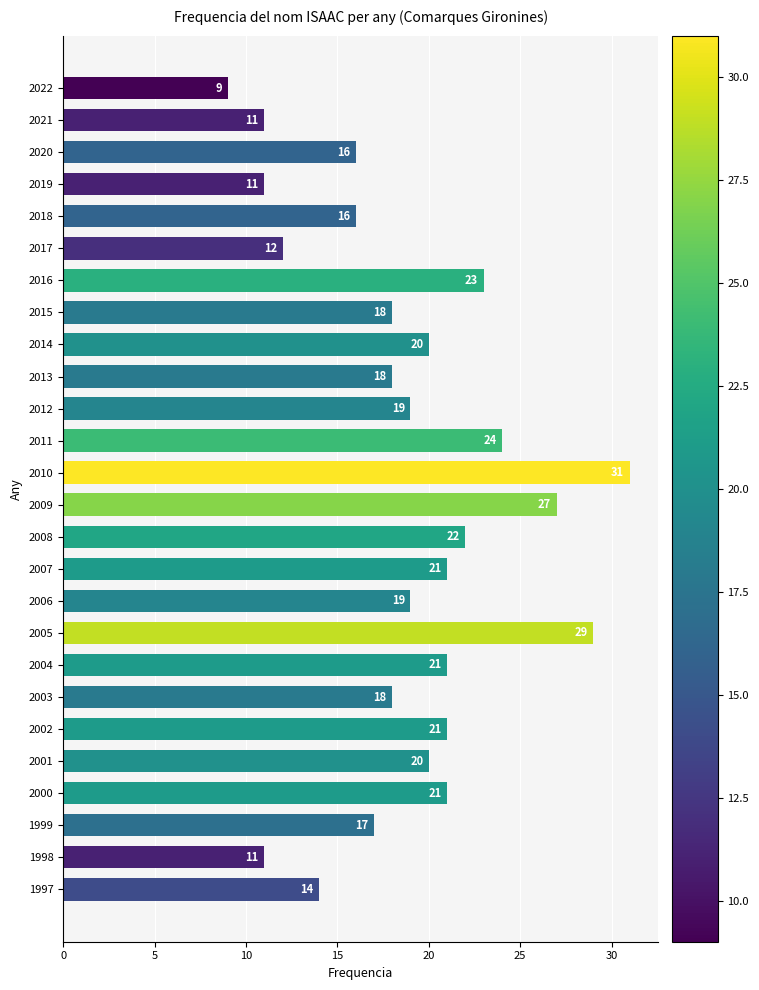

Which label corresponds to the largest value in the chart?

2010